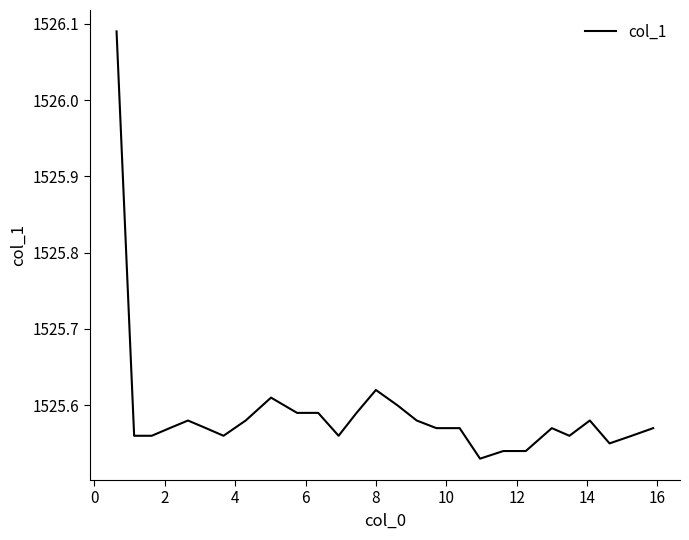

What is the difference between the maximum and minimum values?

0.6